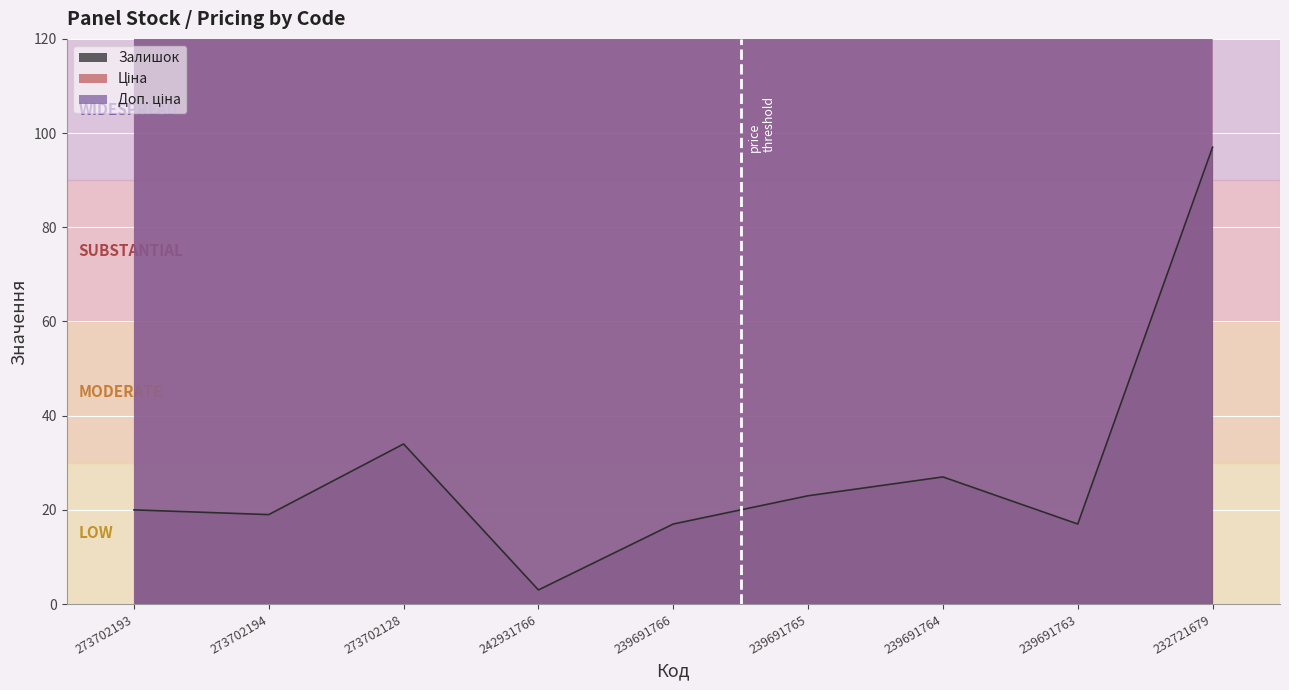

Which category has the highest value in the Залишок series?

232721679